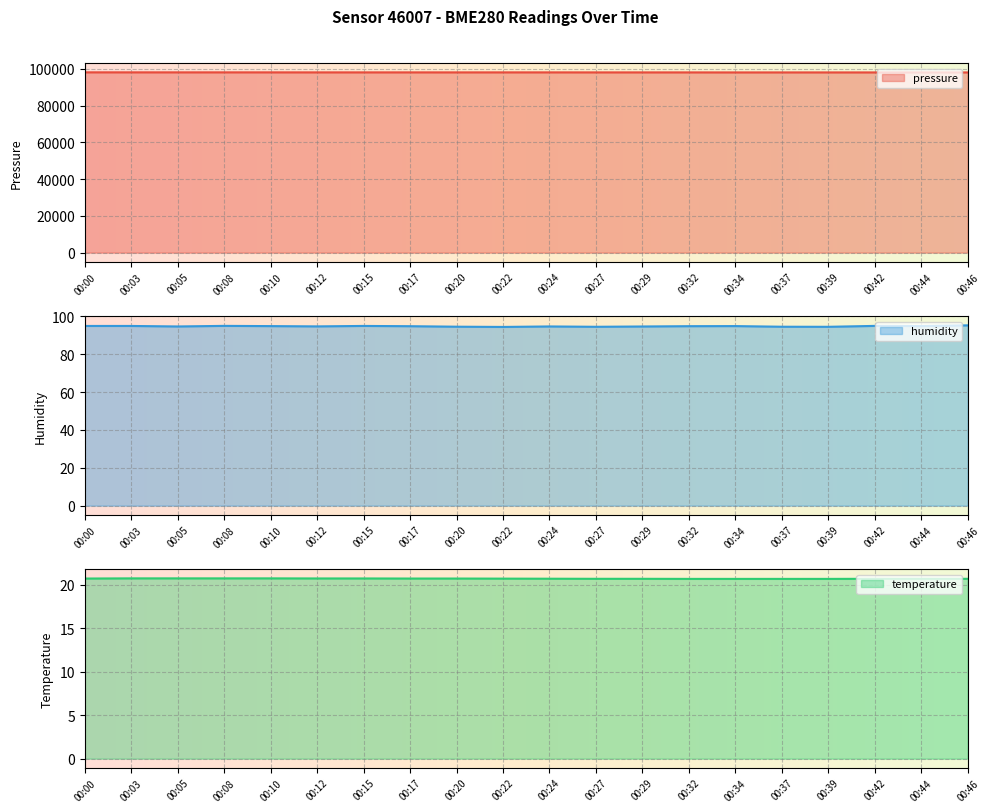

Is the value of temperature at 00:27 greater than the value of humidity at 00:32?

No